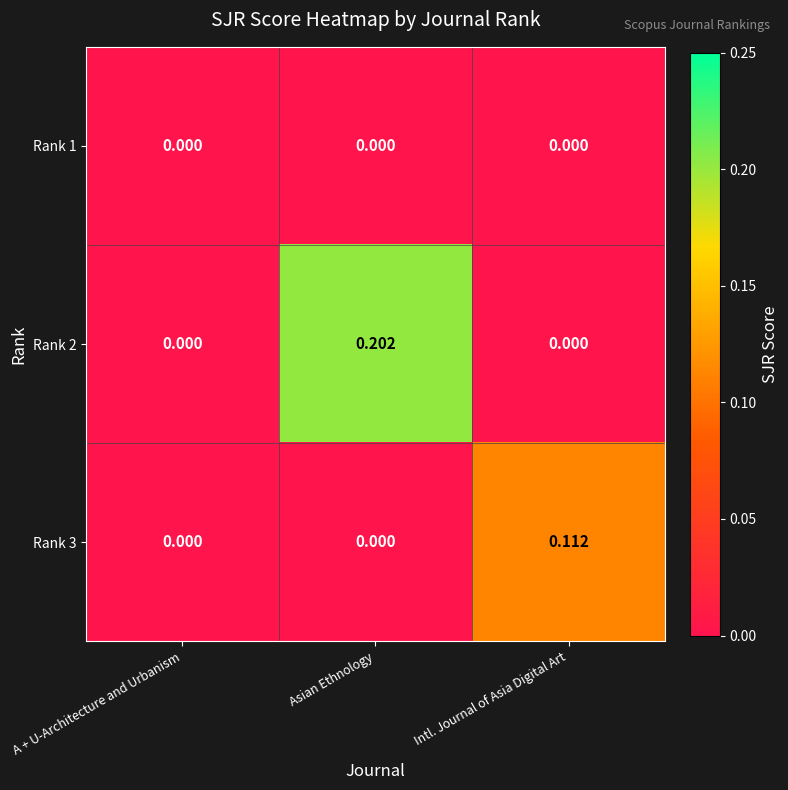

Count the number of categories in the chart.

3